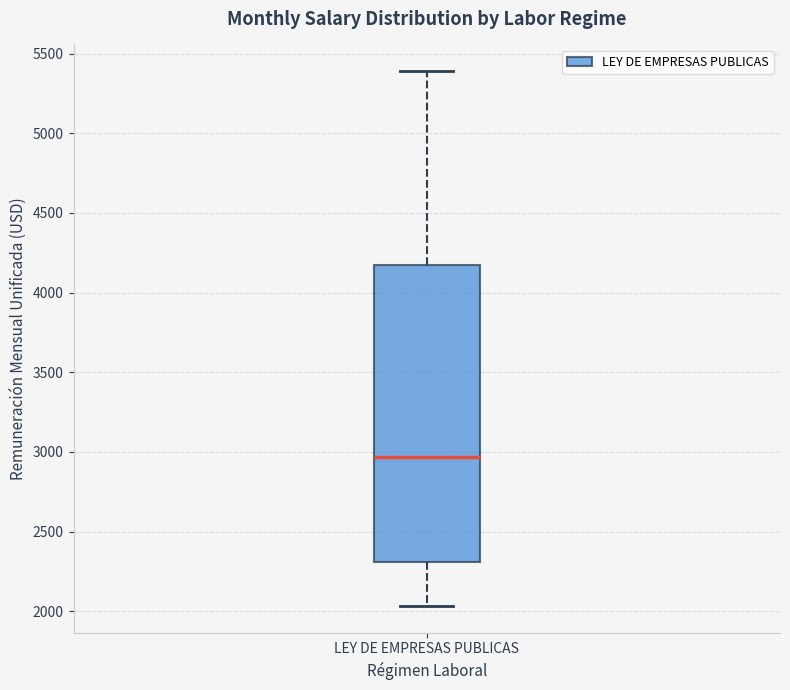

Transcribe this box plot: give where the median line is, the range the box spans, and where the two whiskers end, as read against the y-axis. The values are not printed on the chart, so give them approximately, as read against the axis.

median 2950, box 2300 to 4150, whiskers 2050 to 5400